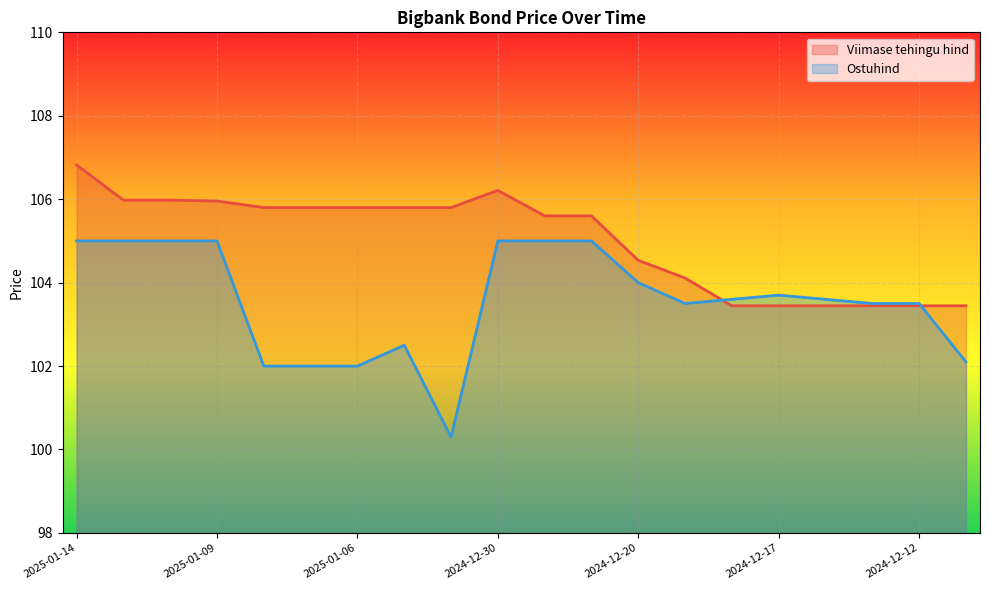

How many data points does each series have?

20